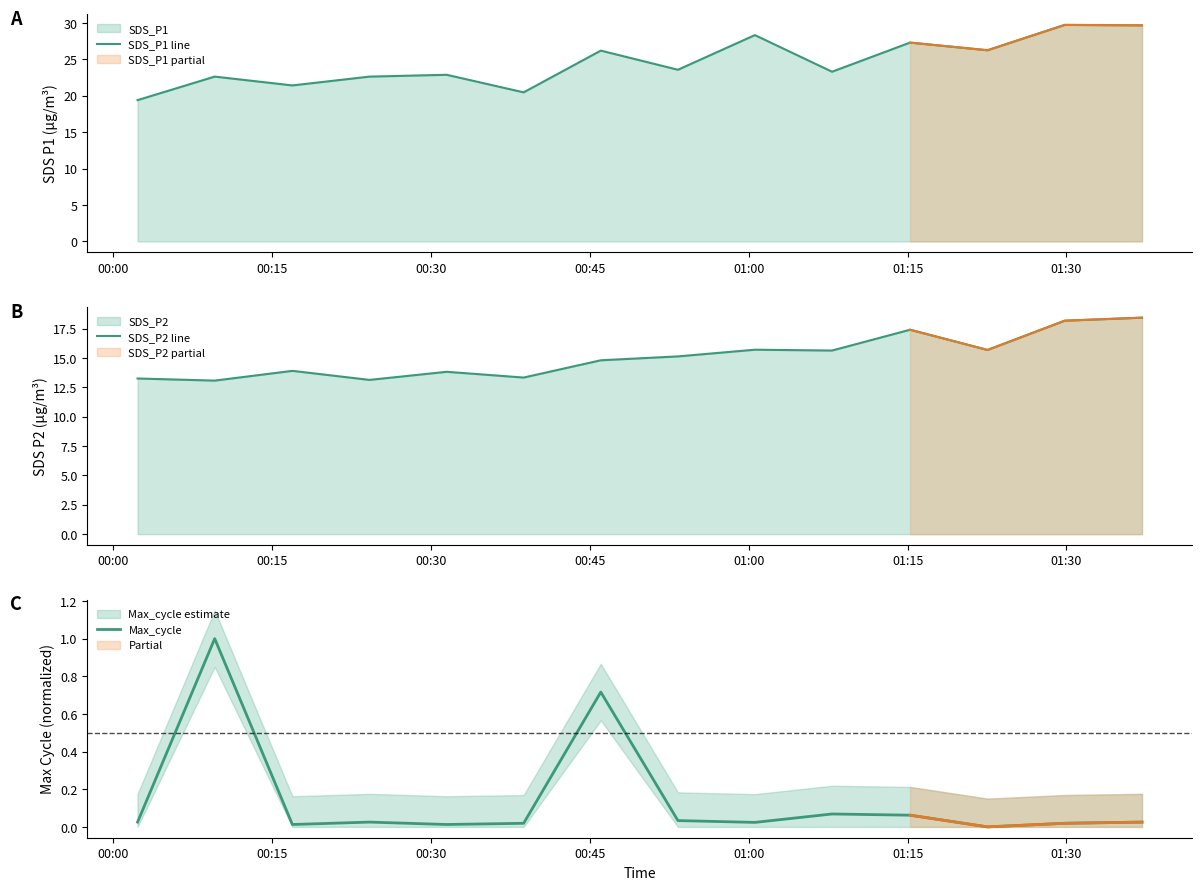

How many lines are shown in the chart?

3